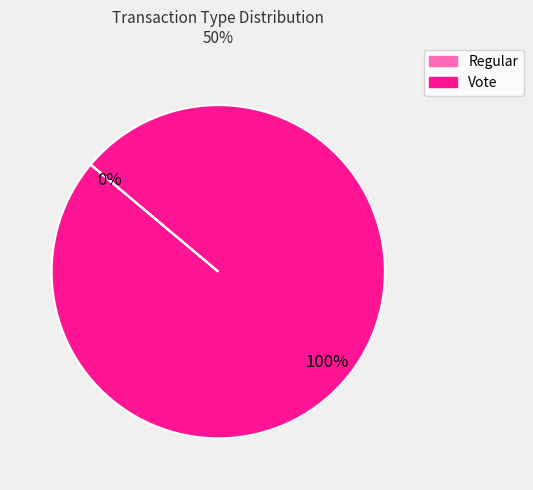

Is the sum of Regular and Vote greater than half?

Yes